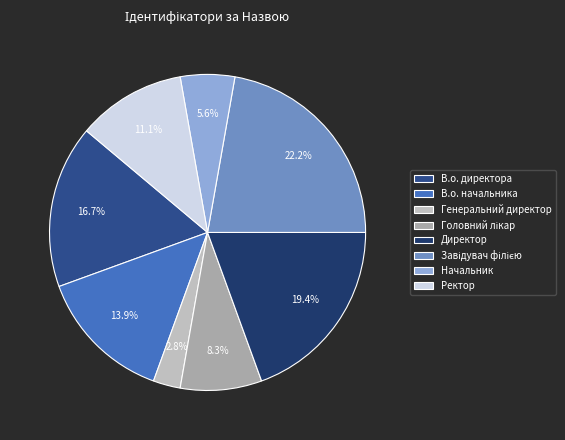

What is the smallest slice in the pie chart?

Генеральний директор